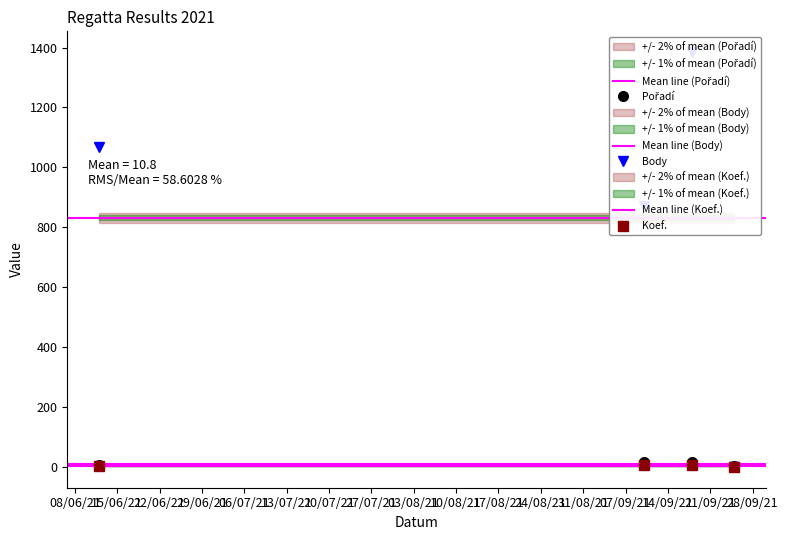

True or false: Koef. and Pořadí intersect in this chart.

False